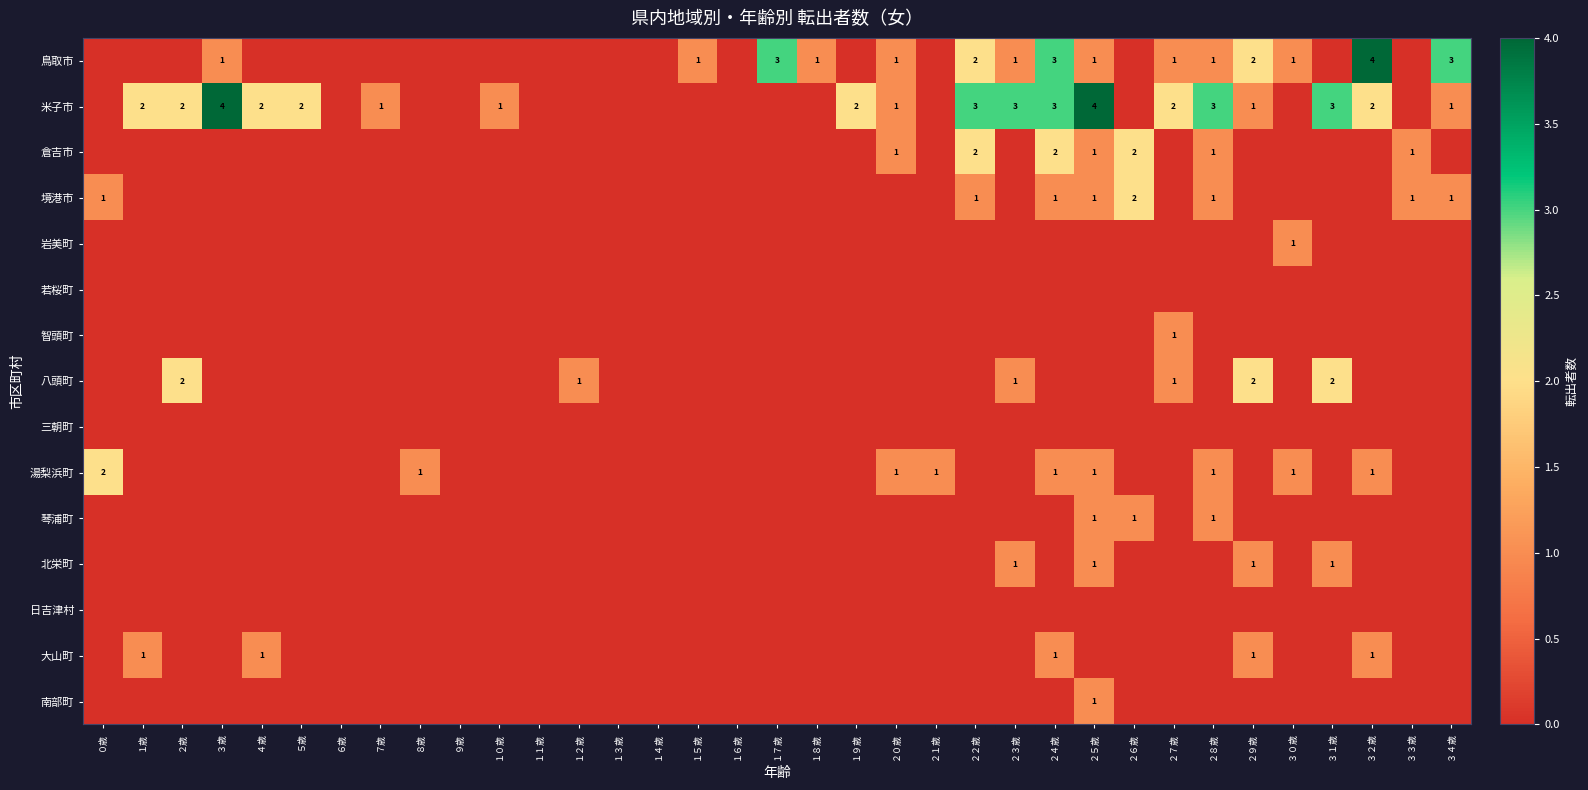

The value of 岩美町 at ７歳 is -1. True or false?

False